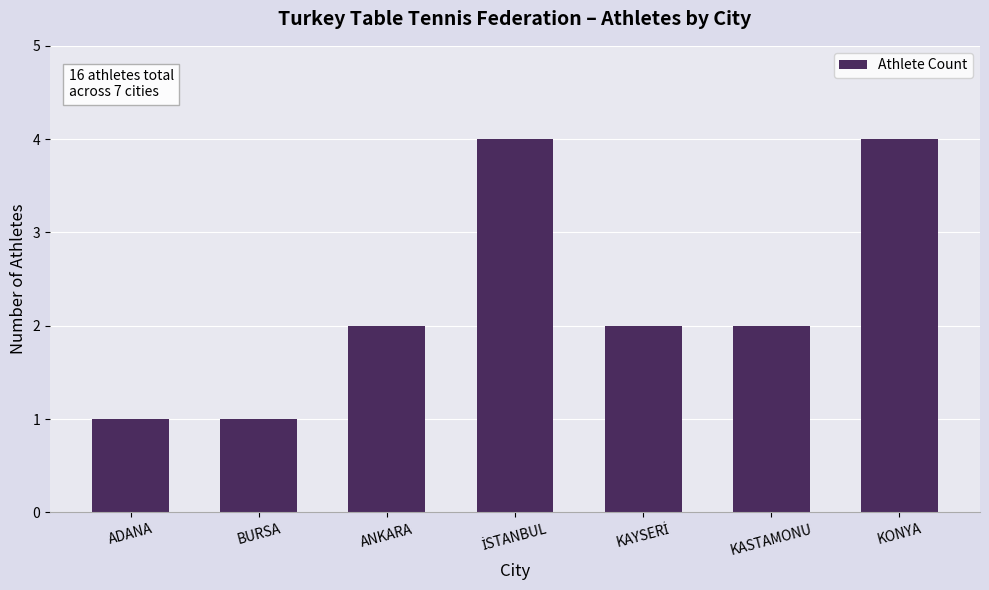

What is the difference between the maximum and minimum values?

3